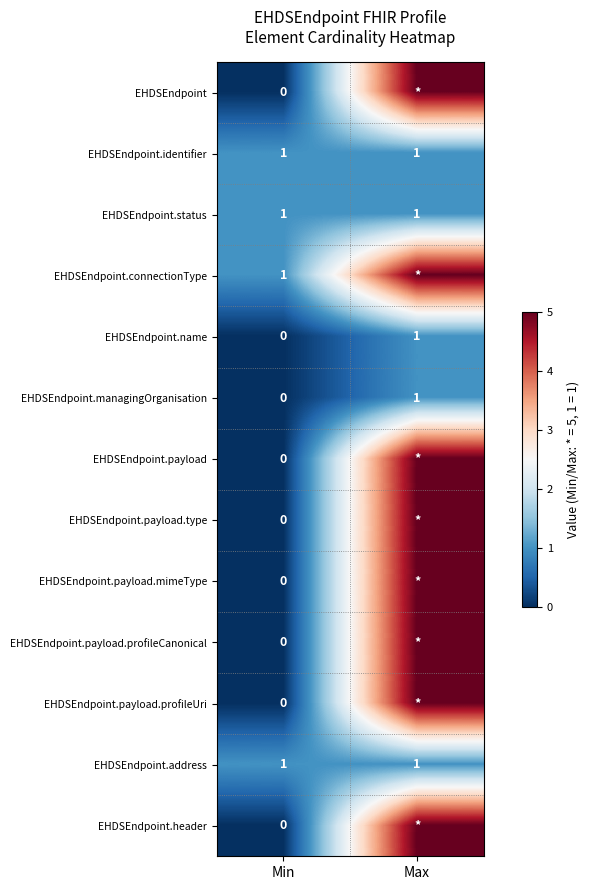

The value of EHDSEndpoint.address at Min is 1. True or false?

True